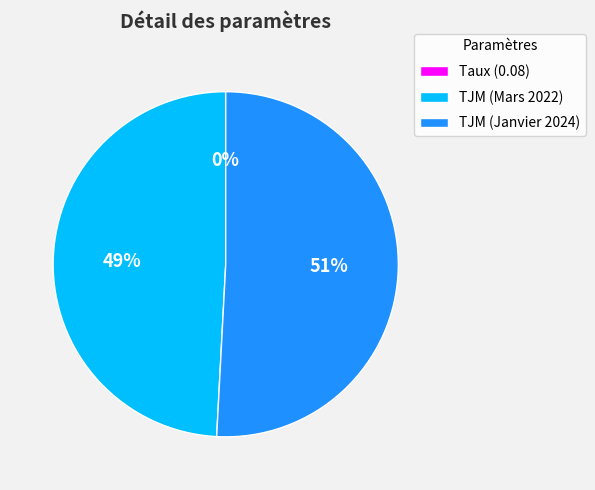

What is the largest slice in the pie chart?

TJM (Janvier 2024)